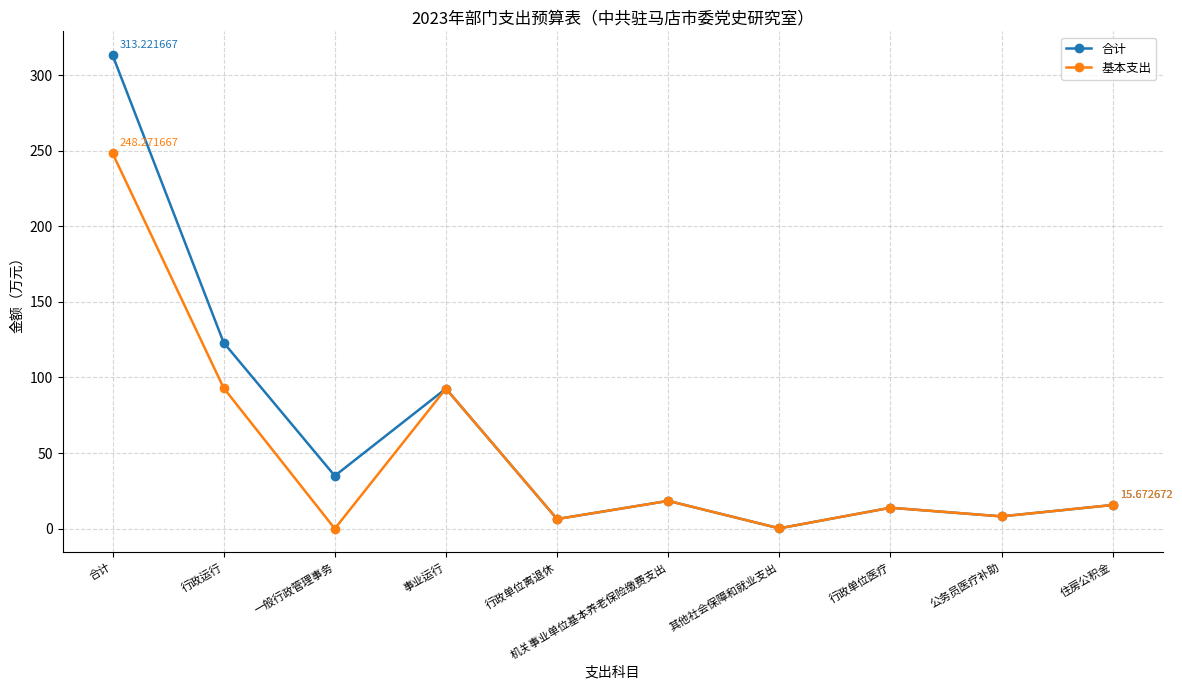

What is the total value across all series at 事业运行?

185.3